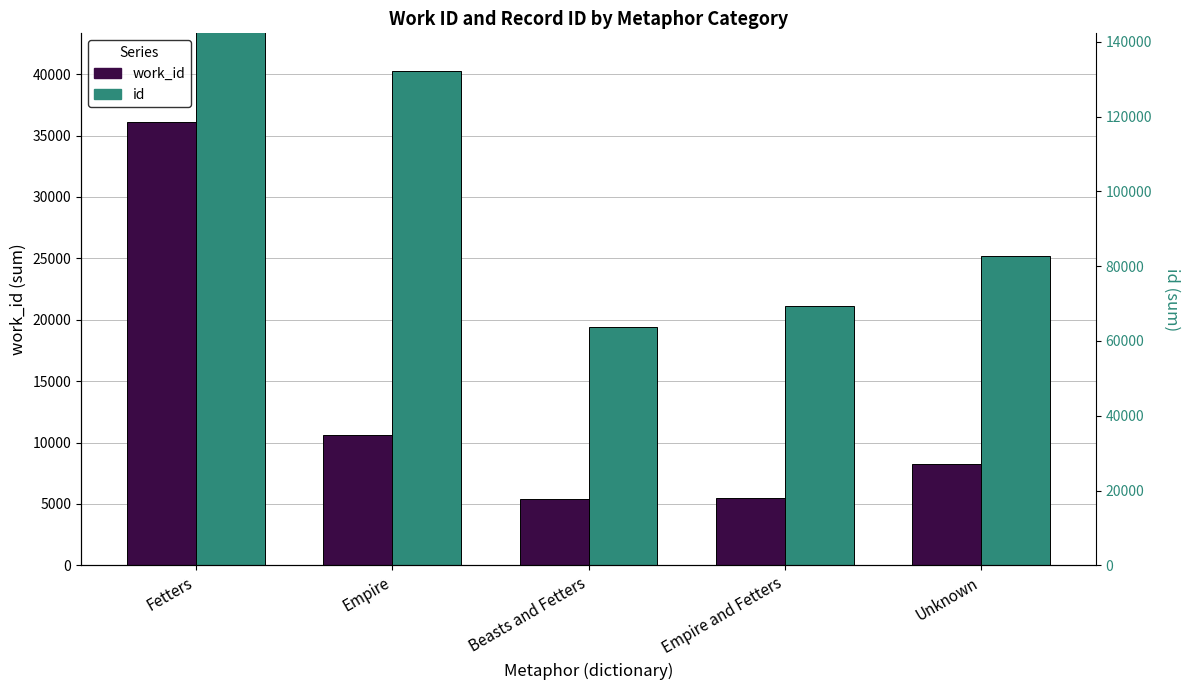

The value of id at Empire and Fetters is 21118. True or false?

True